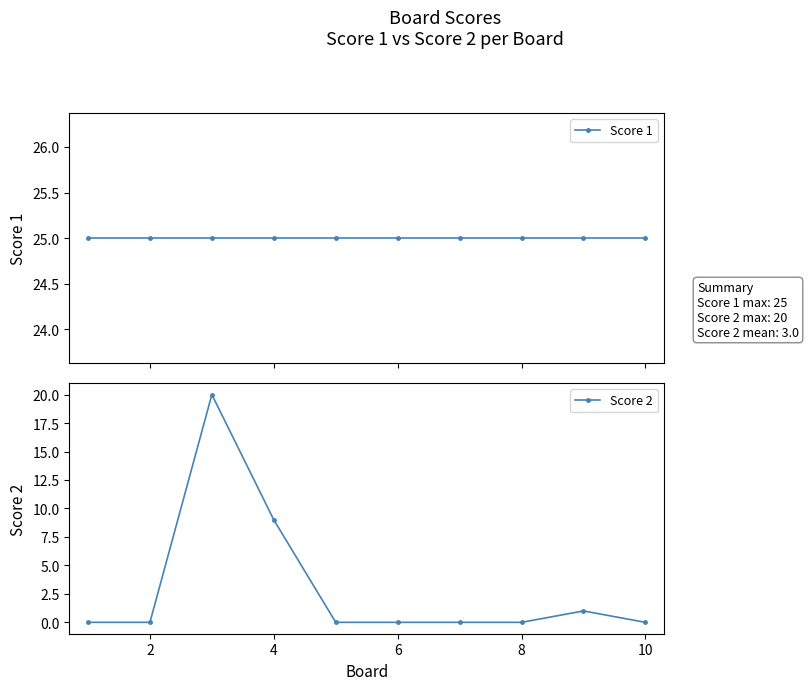

The value of Score 2 at 6 is -10. True or false?

False